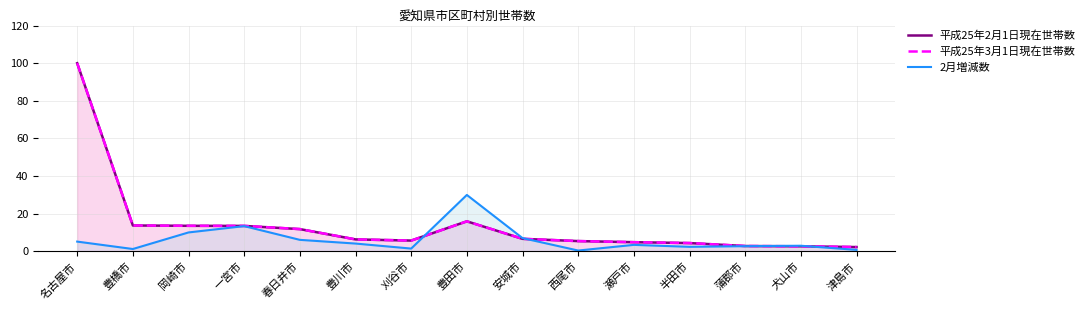

Which series has the largest total across all categories?

平成25年3月1日現在世帯数